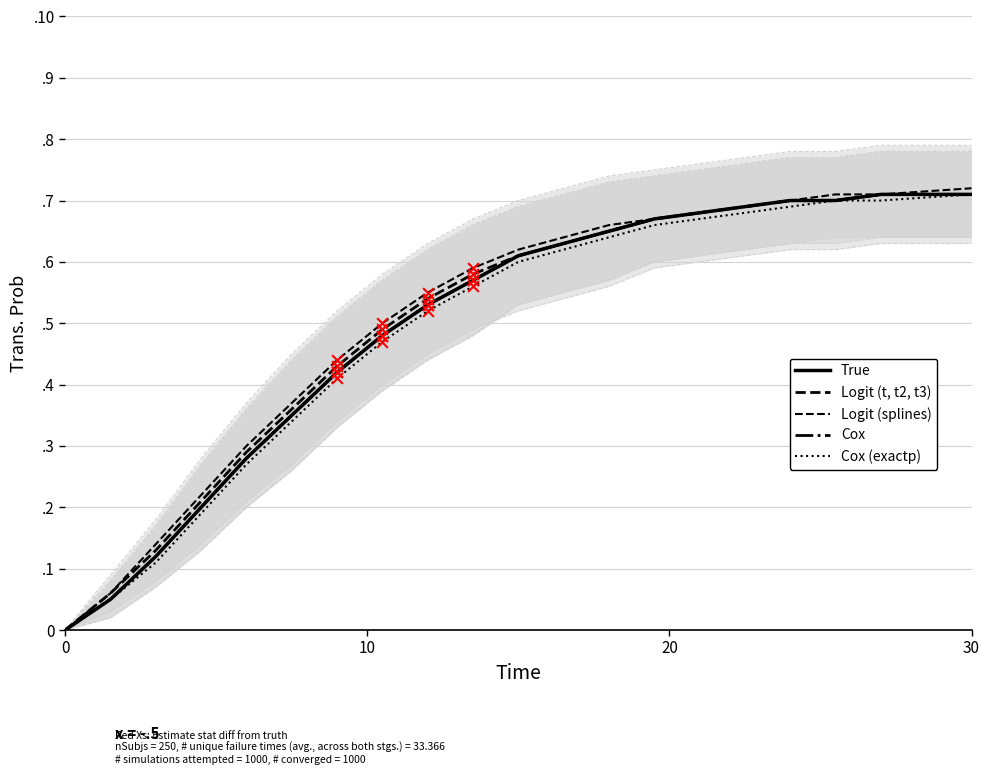

Which series has the largest total across all categories?

Logit (splines)